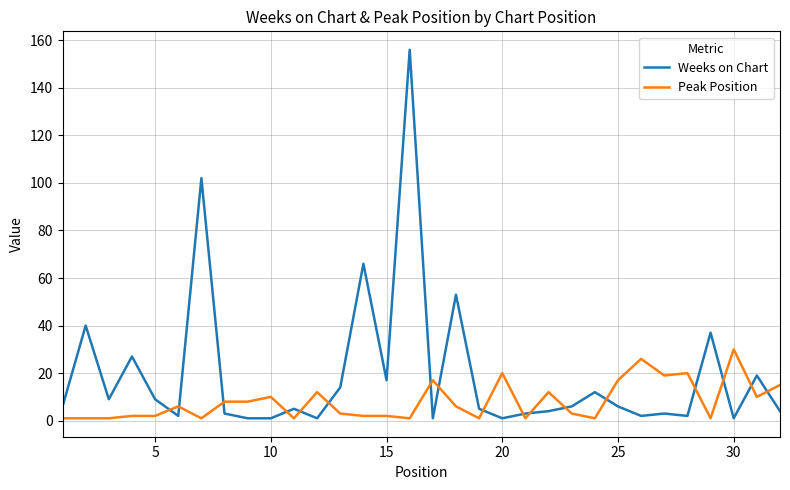

What is the difference between the maximum and minimum values in the Peak Position series?

29